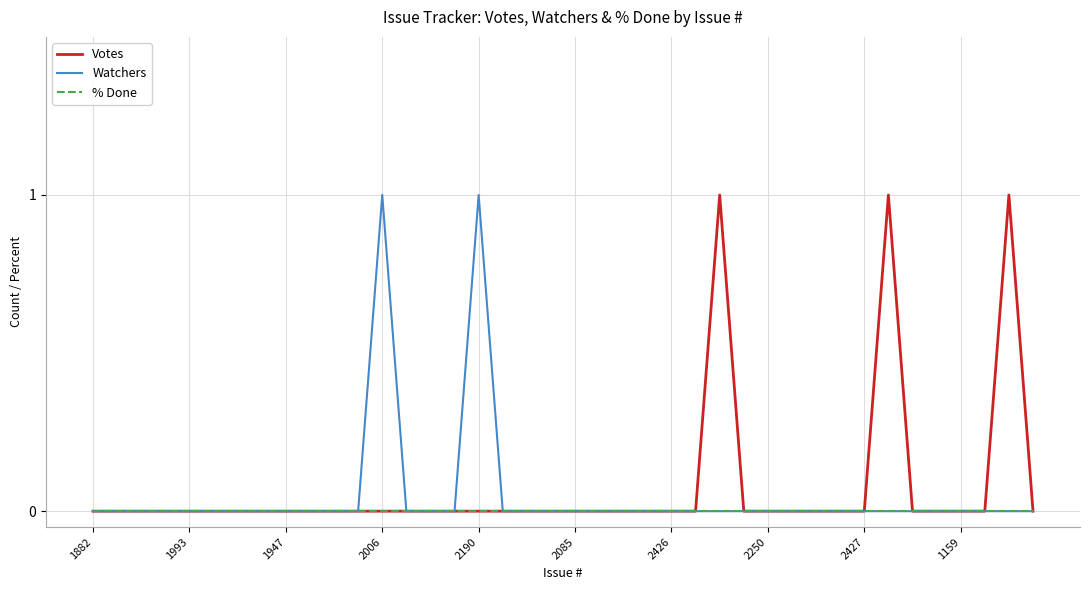

Does the chart display data point markers on the line(s)?

No